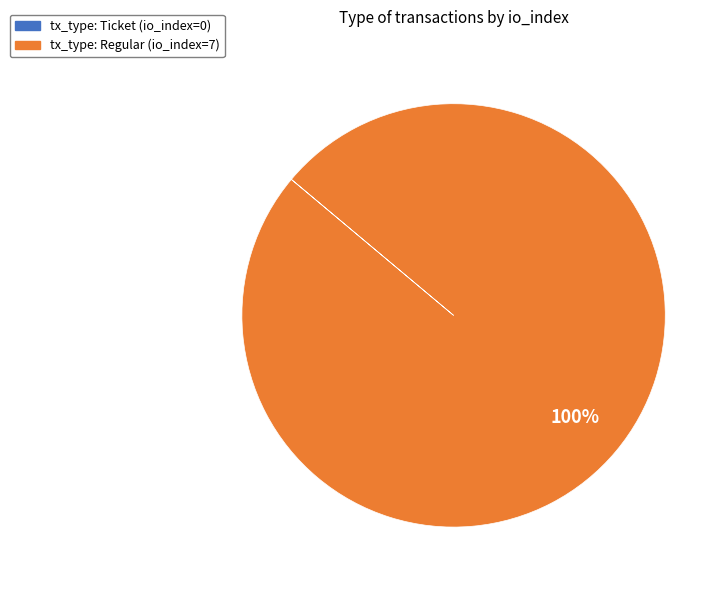

Is there a majority slice in this chart?

Yes